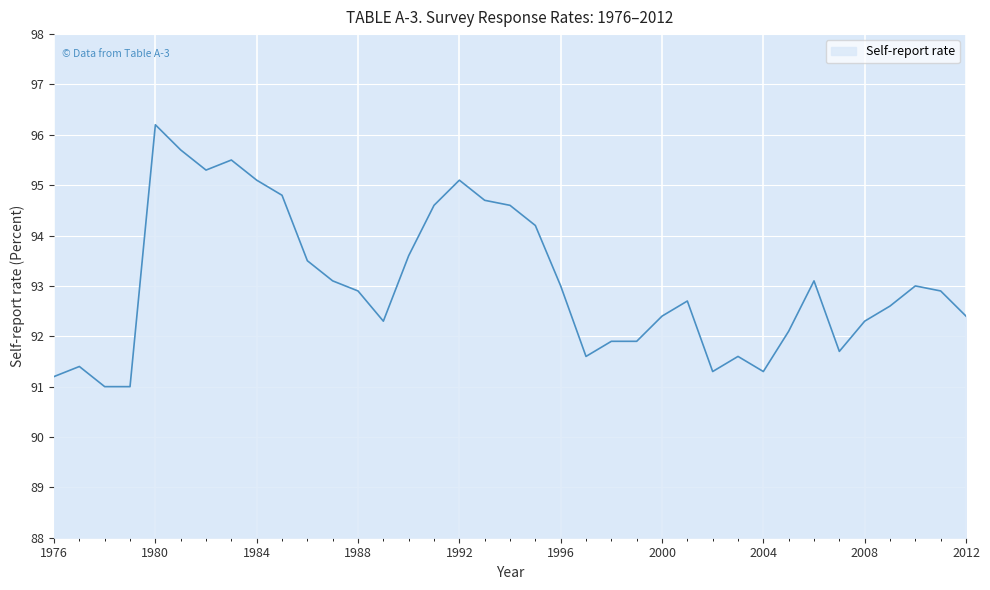

How many lines are shown in the chart?

1